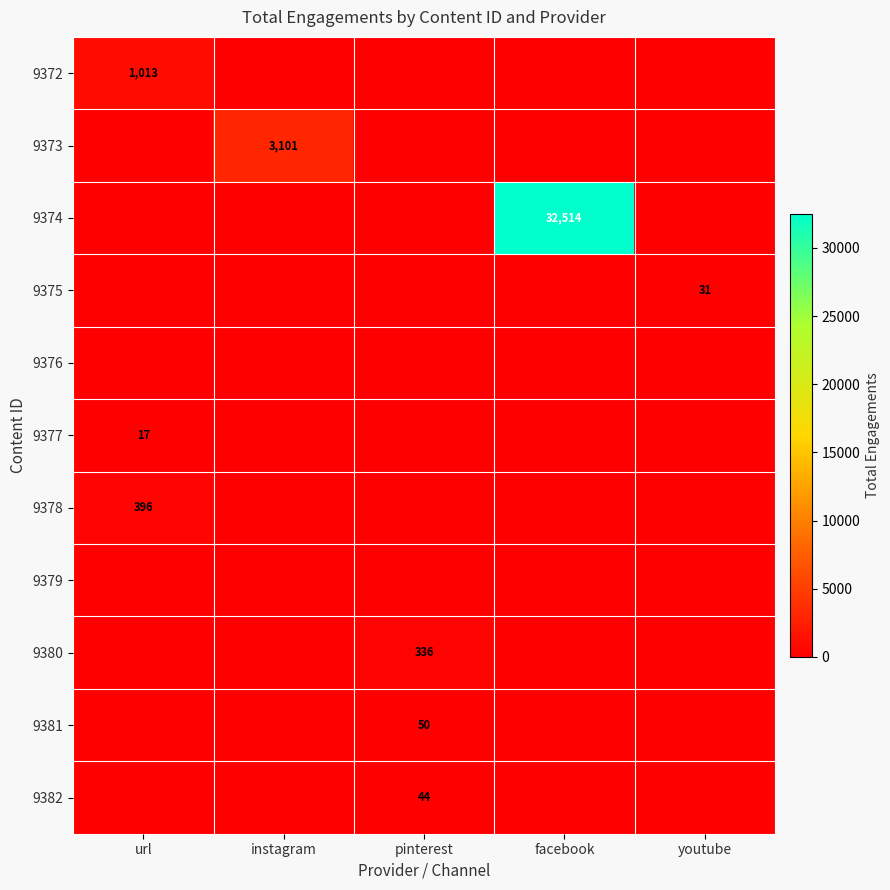

The 9377 series shows 17 at url. True or false?

True